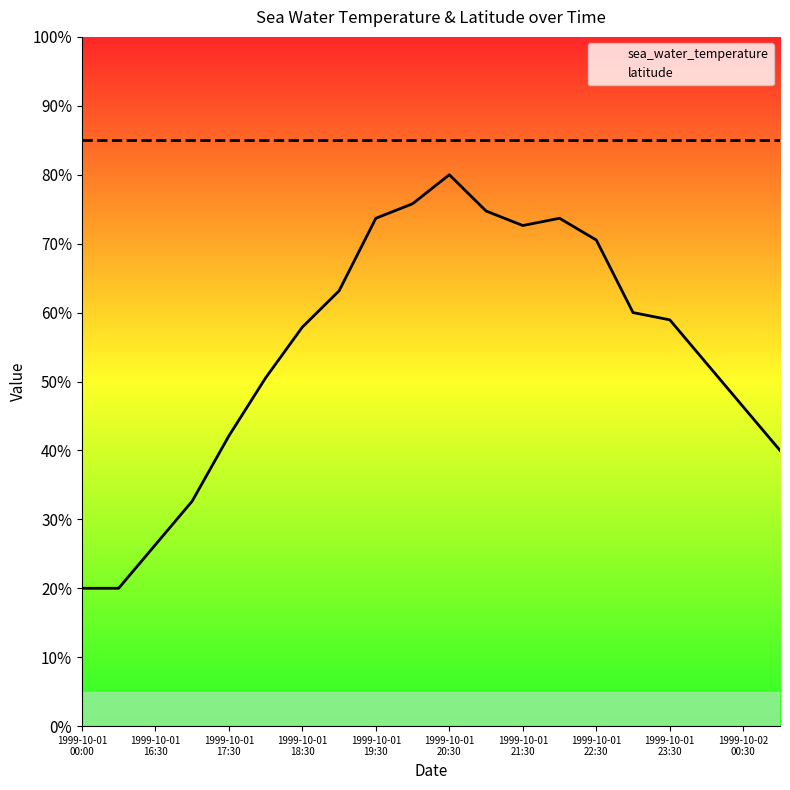

Rank the series by their average value, from highest to lowest.

latitude, sea_water_temperature